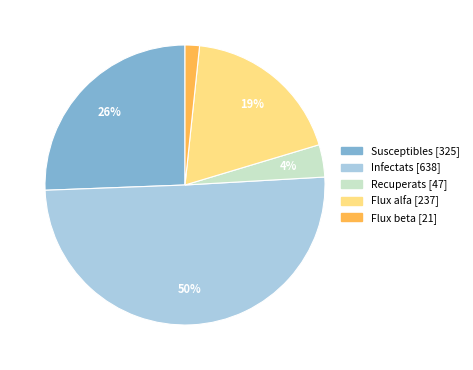

Is the sum of Recuperats and Infectats greater than half?

Yes